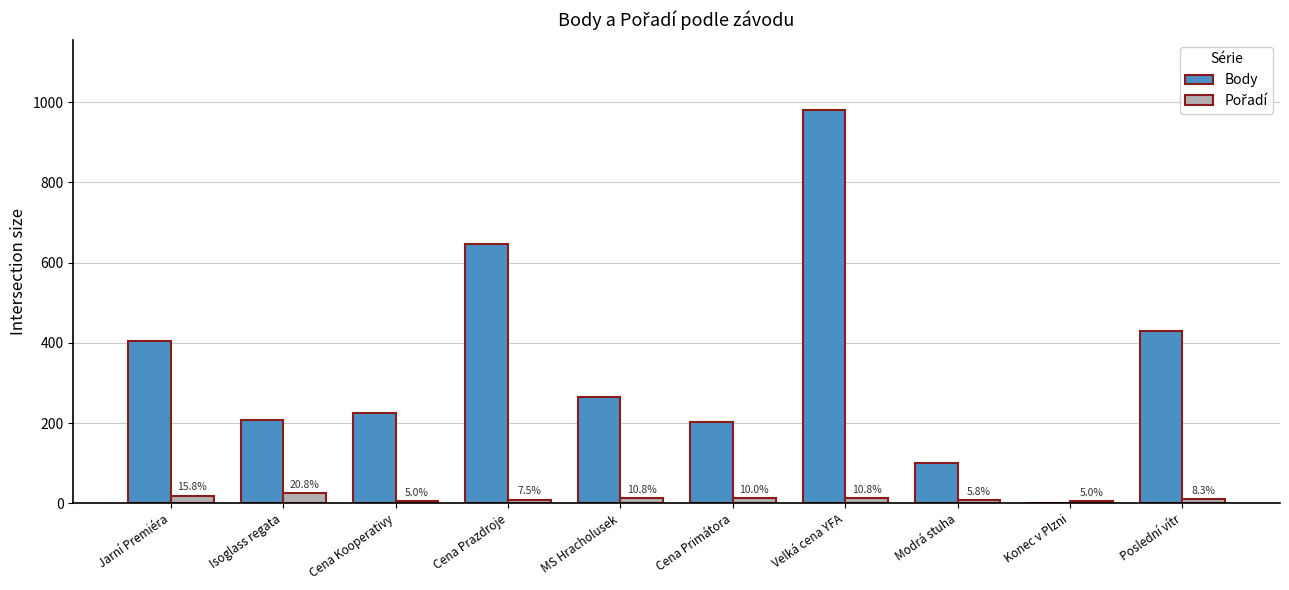

Does the chart contain stacked bars?

No